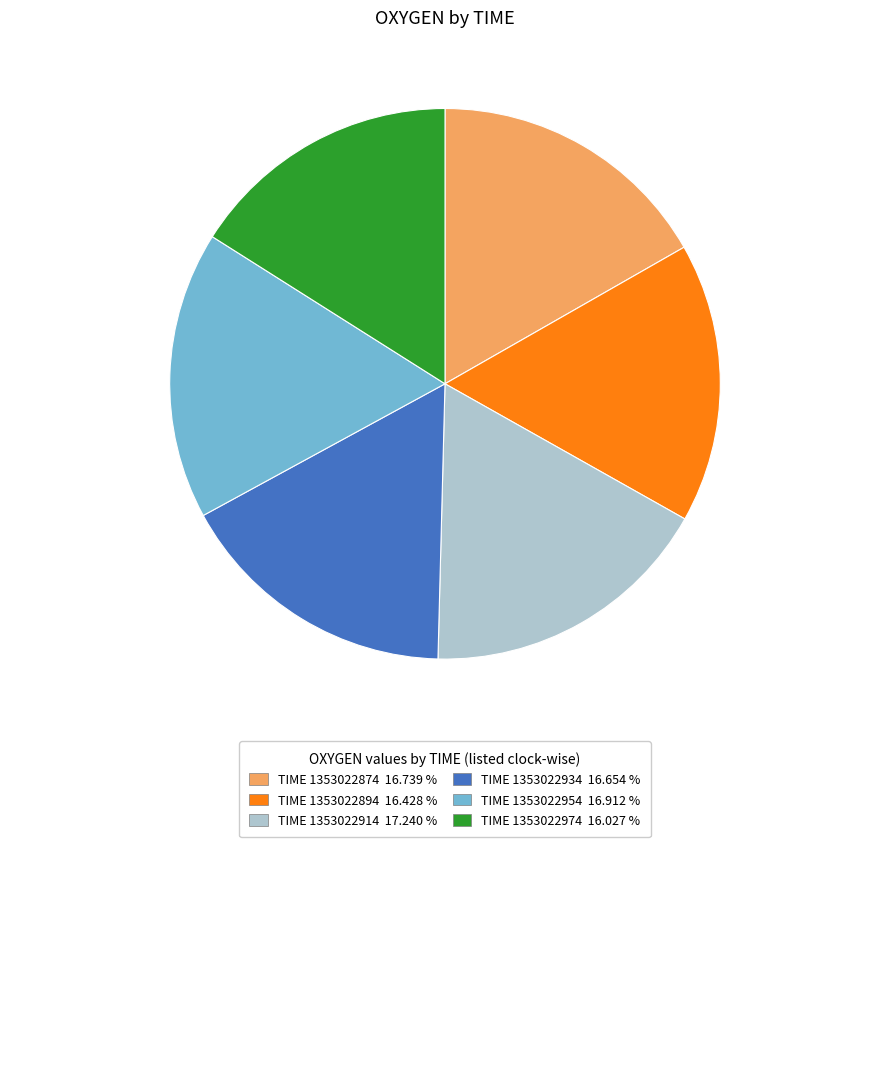

Is there any slice that represents more than half of the pie?

No